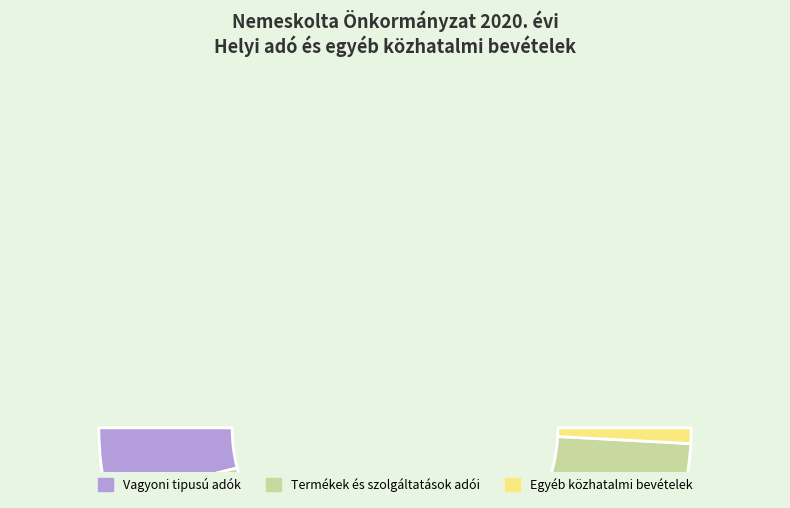

Which category has the smallest portion of the pie?

Egyéb közhatalmi bevételek